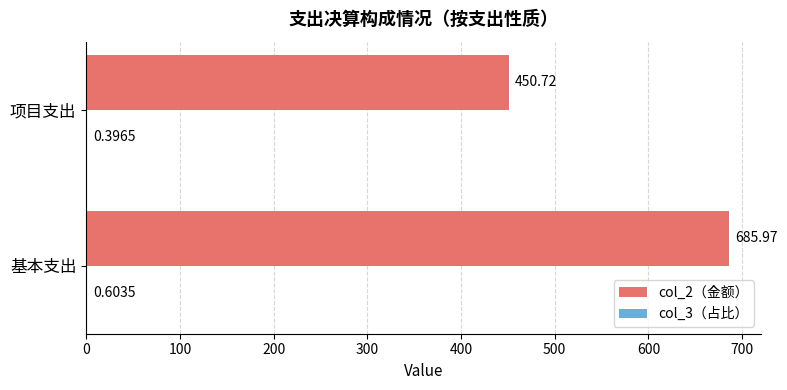

At which category is the sum across all series the highest?

基本支出